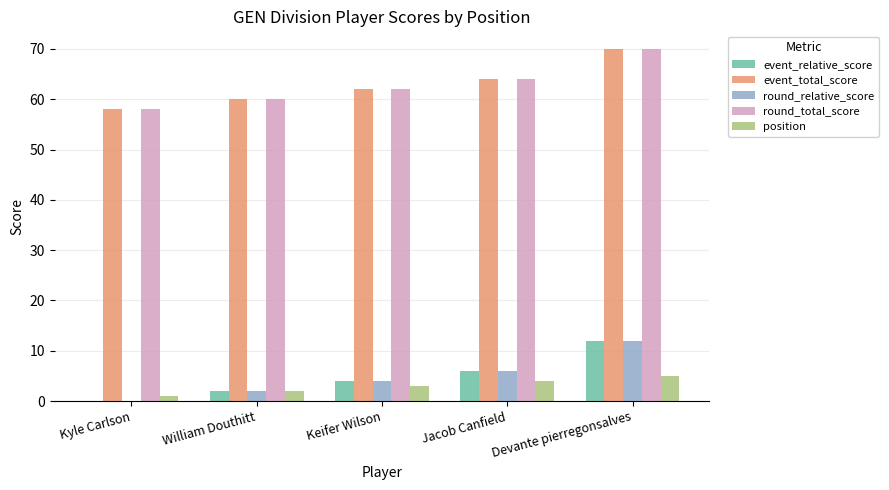

At which category is the sum across all series the highest?

Devante pierregonsalves